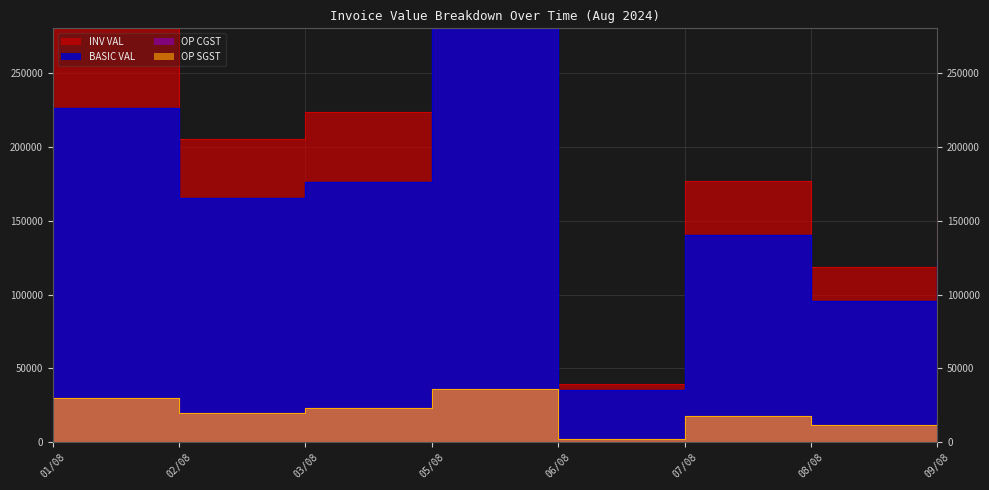

What is the difference between the second highest and minimum values in the OP CGST series?

16912.4